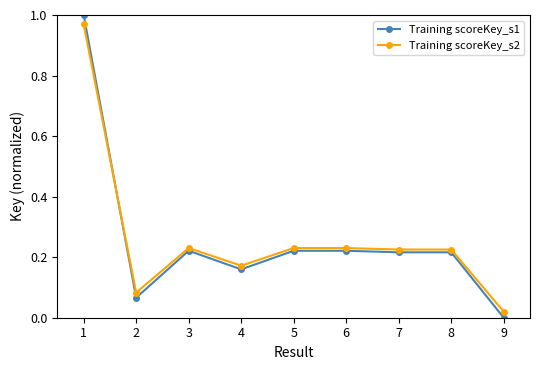

The value of Training scoreKey_s1 at 6 is 0.1. True or false?

False